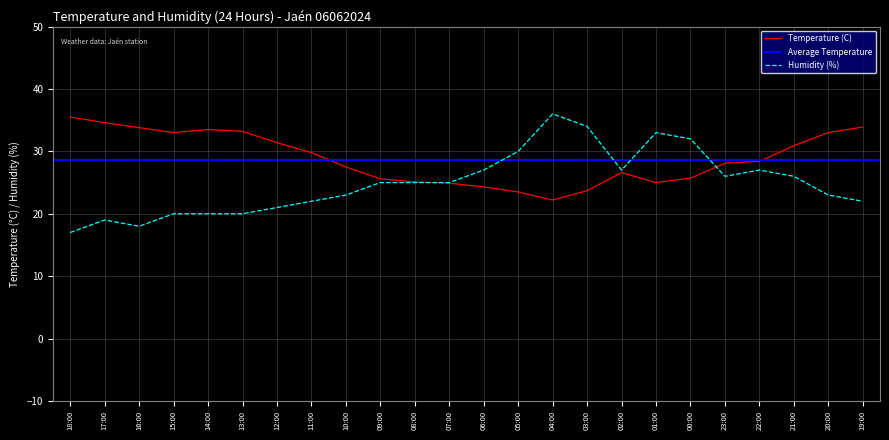

What is the value of the Temperature (C) point at the 7th from the left?

31.4